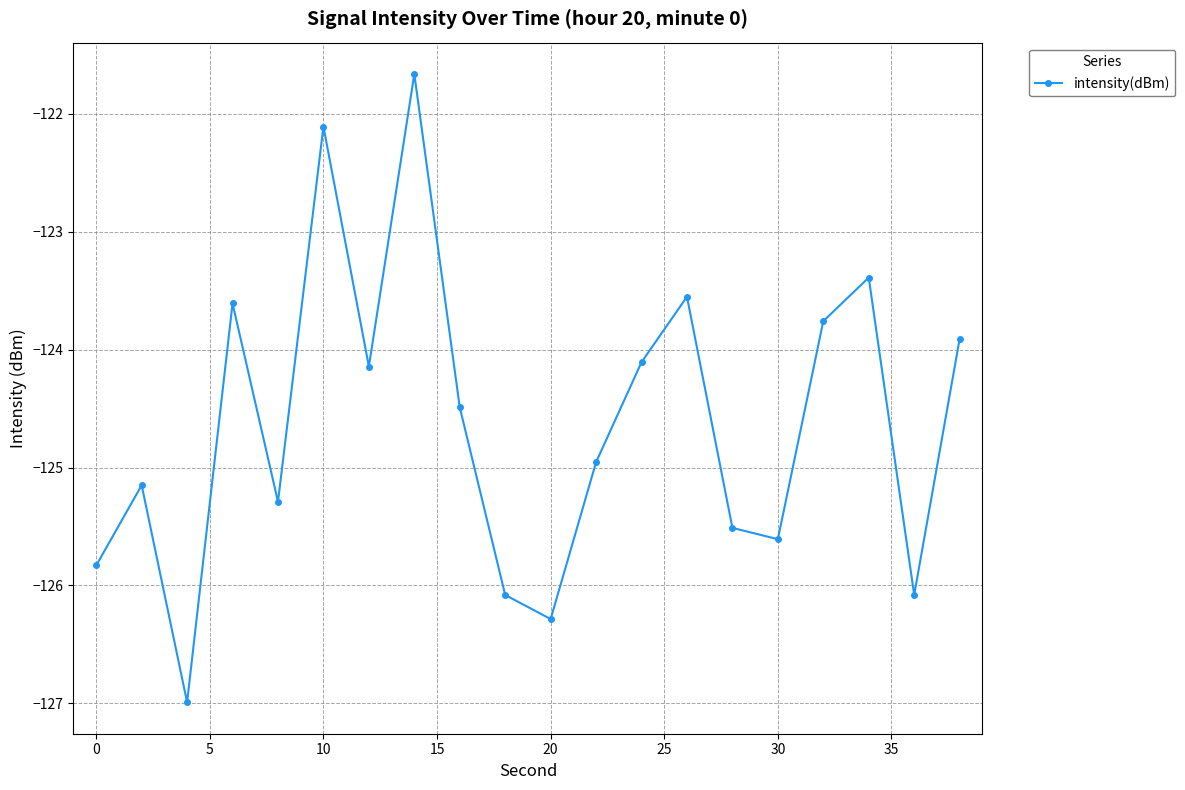

How many points are lower than both their immediate neighbors (excluding endpoints)?

6